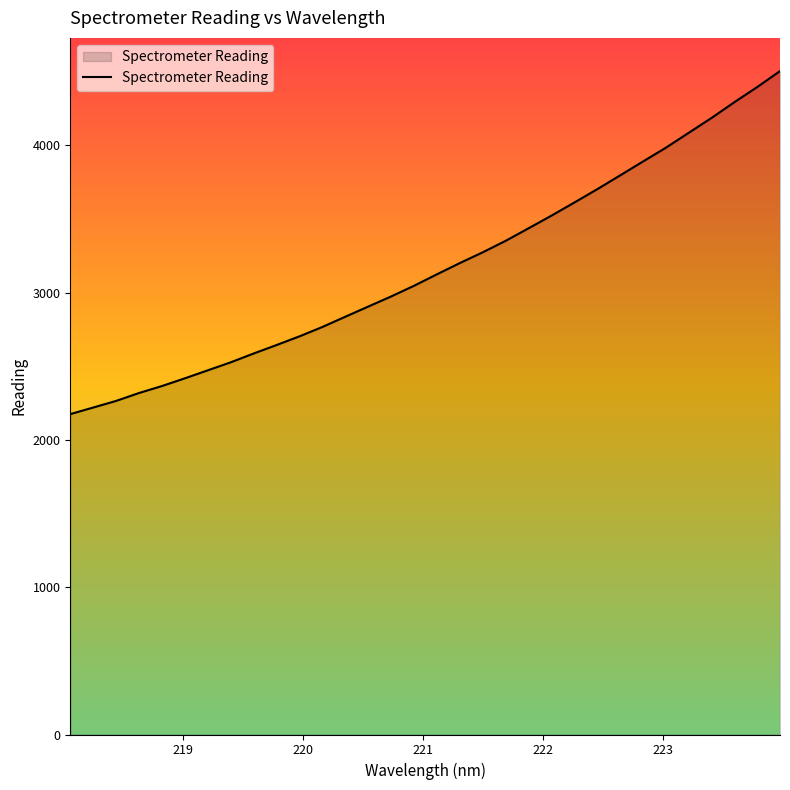

What is the maximum value shown in the chart?

4505.1